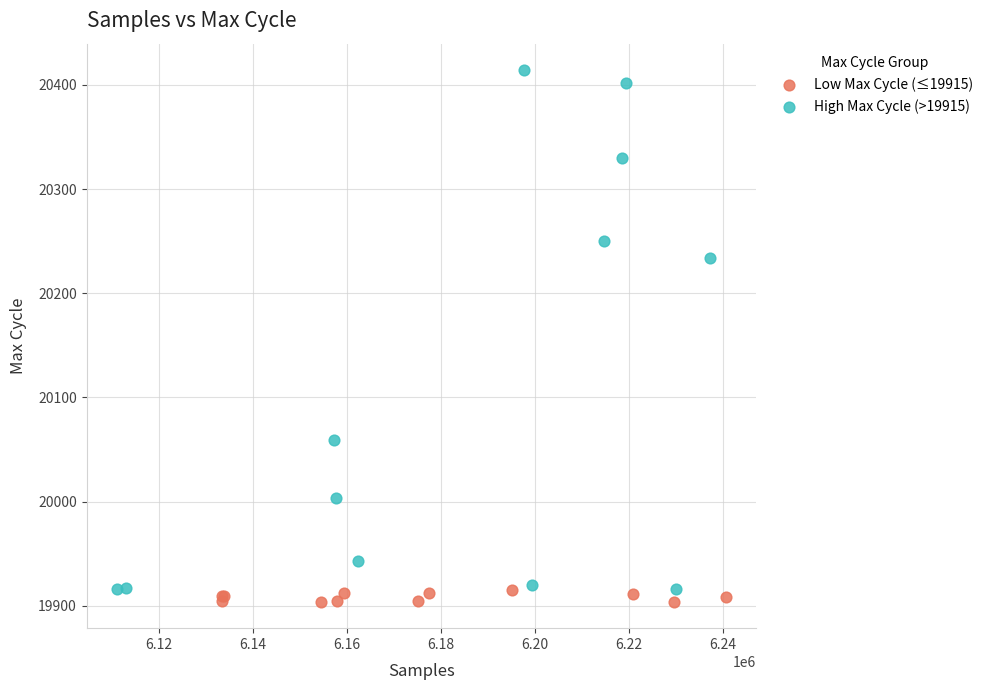

Which series contains the highest Y value?

High Max Cycle (>19915)